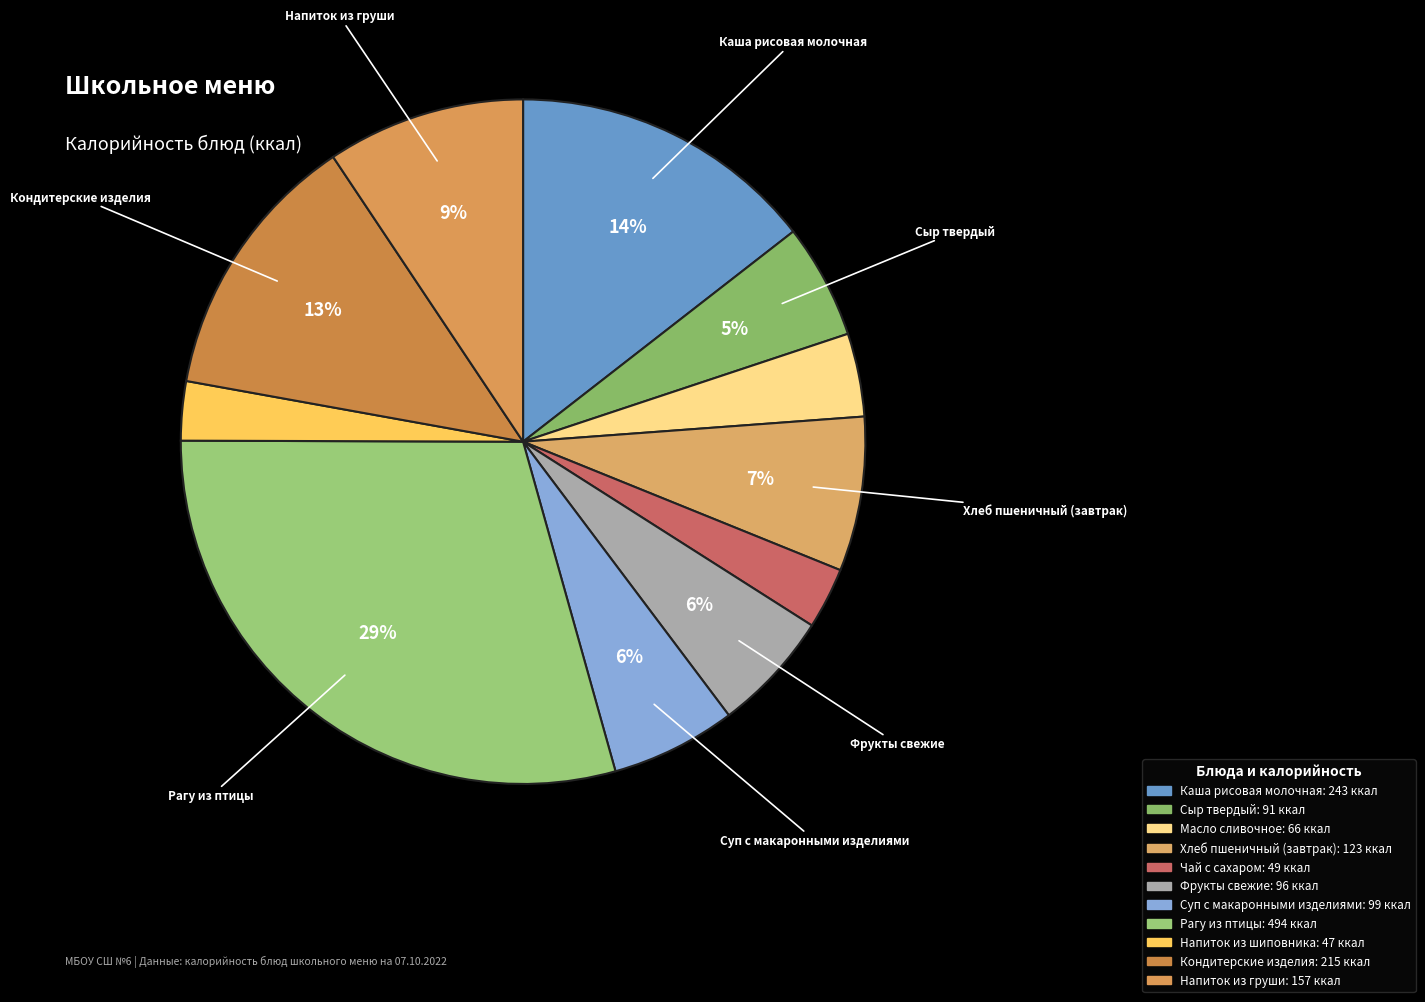

How many slices are in this pie chart?

11